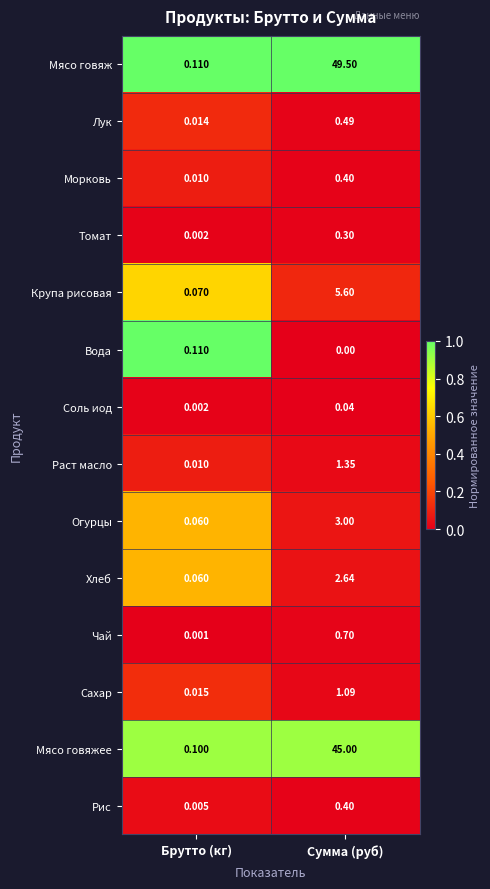

Which series has the widest spread of values?

Мясо говяж